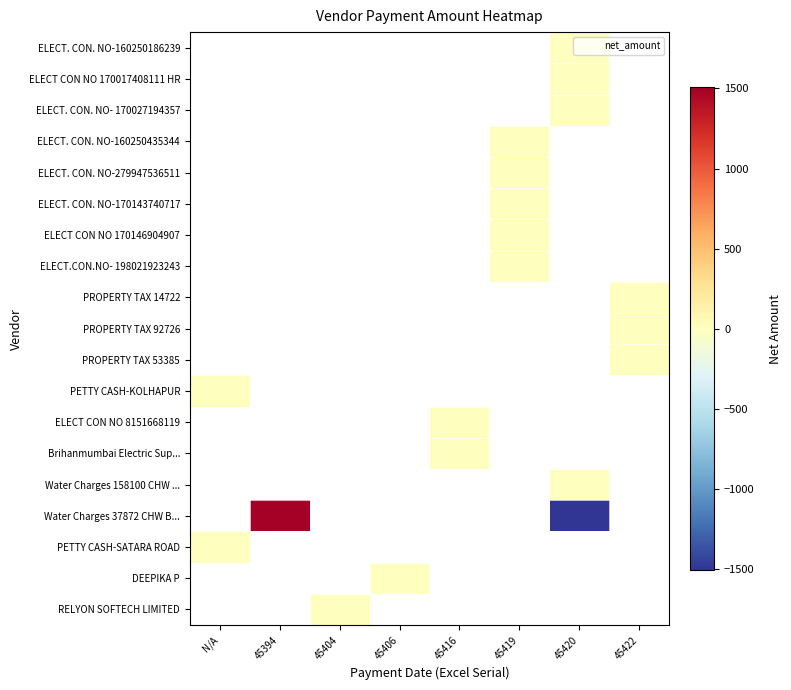

How many distinct data groups are displayed?

19